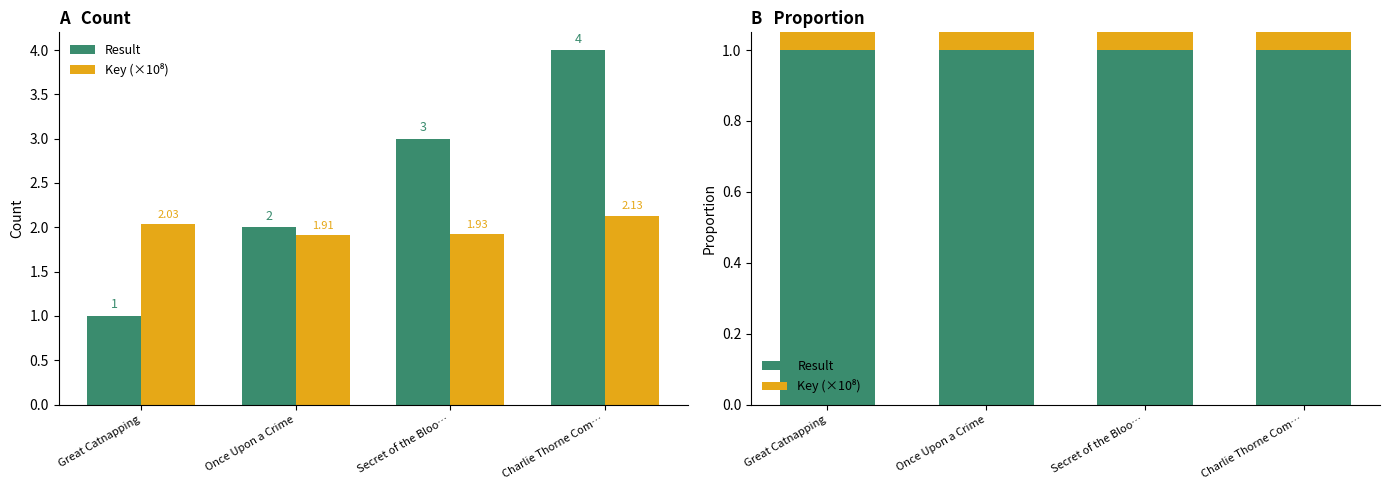

Are the bars grouped side by side (vs. stacked)?

Yes